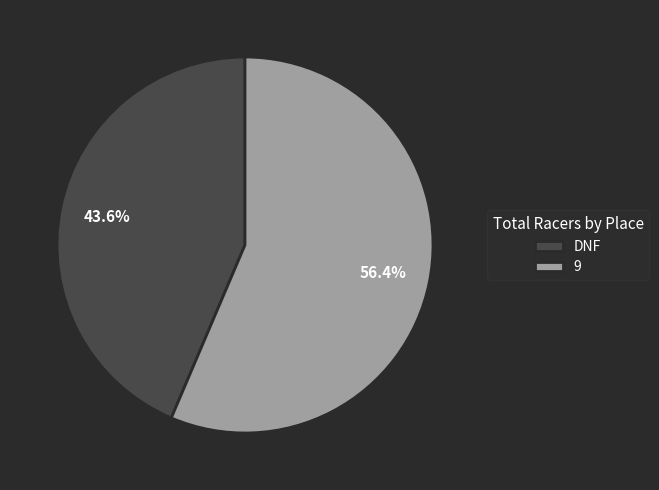

Is the sum of DNF and 9 greater than half?

Yes